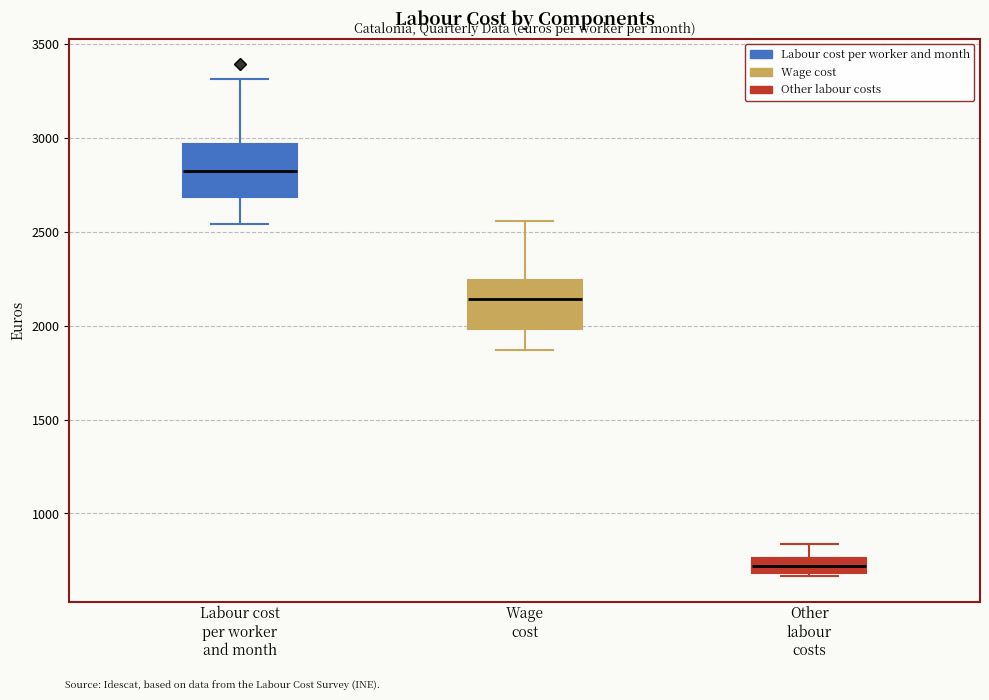

Reading left to right, read every box against the y-axis: the position of its median line, the range the box covers, and the ends of its whiskers. The values are not printed on the chart, so give them approximately, as read against the axis.

Labour cost per worker and month: median 2800, box 2700 to 2950, whiskers 2550 to 3300
Wage cost: median 2150, box 2000 to 2250, whiskers 1850 to 2550
Other labour costs: median 700 (inside the box), box 700 to 750, whiskers 650 to 850